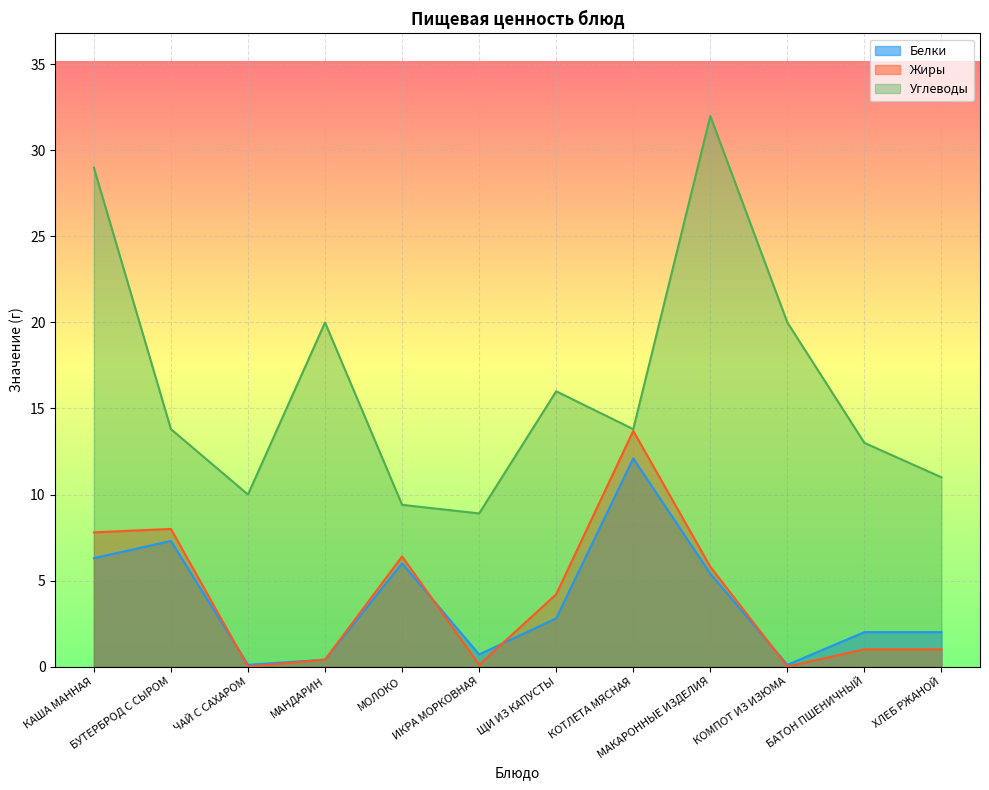

Does the chart display data point markers on the line(s)?

No